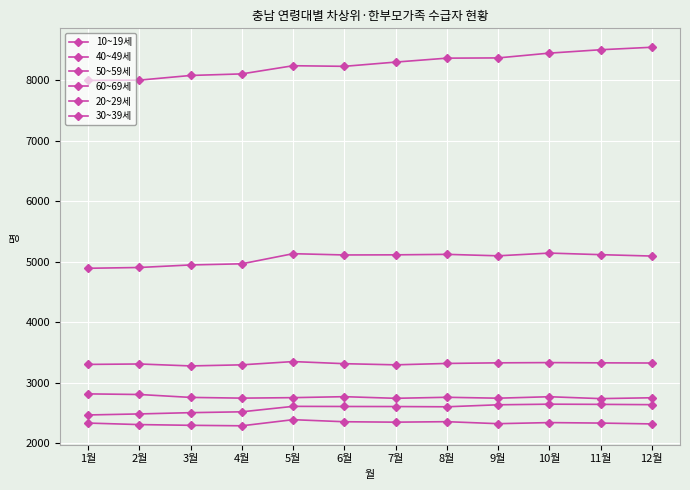

What is the difference between the 50~59세 values at 4월 and 3월?

18